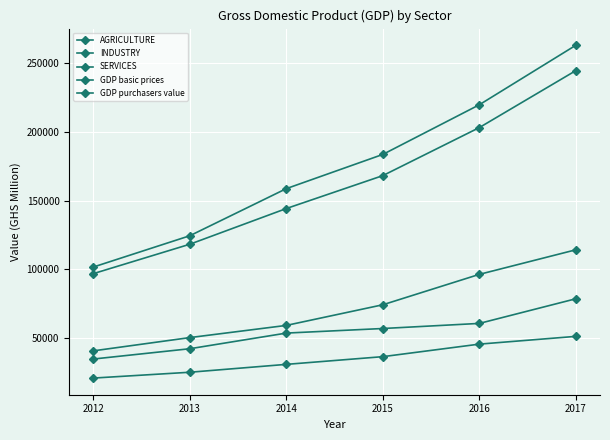

What is the value of the GDP purchasers value point at the 4th from the left?

183525.6